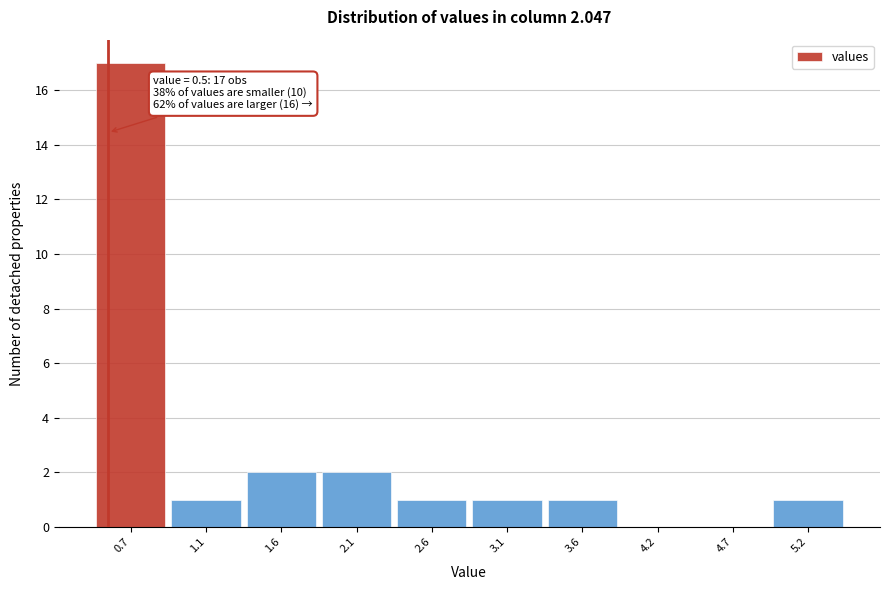

Over which range of the x-axis is the bar tallest?

0.4 to 0.9